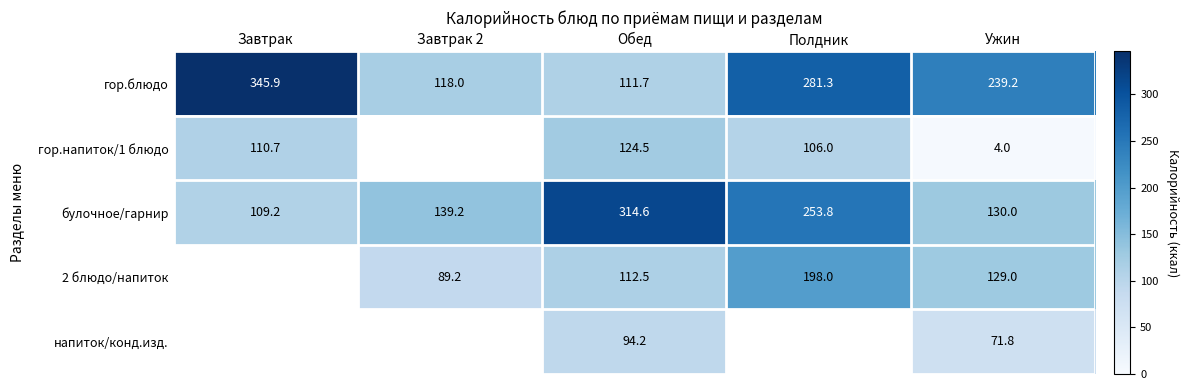

The value of гор.блюдо at Завтрак is 345.9. True or false?

True